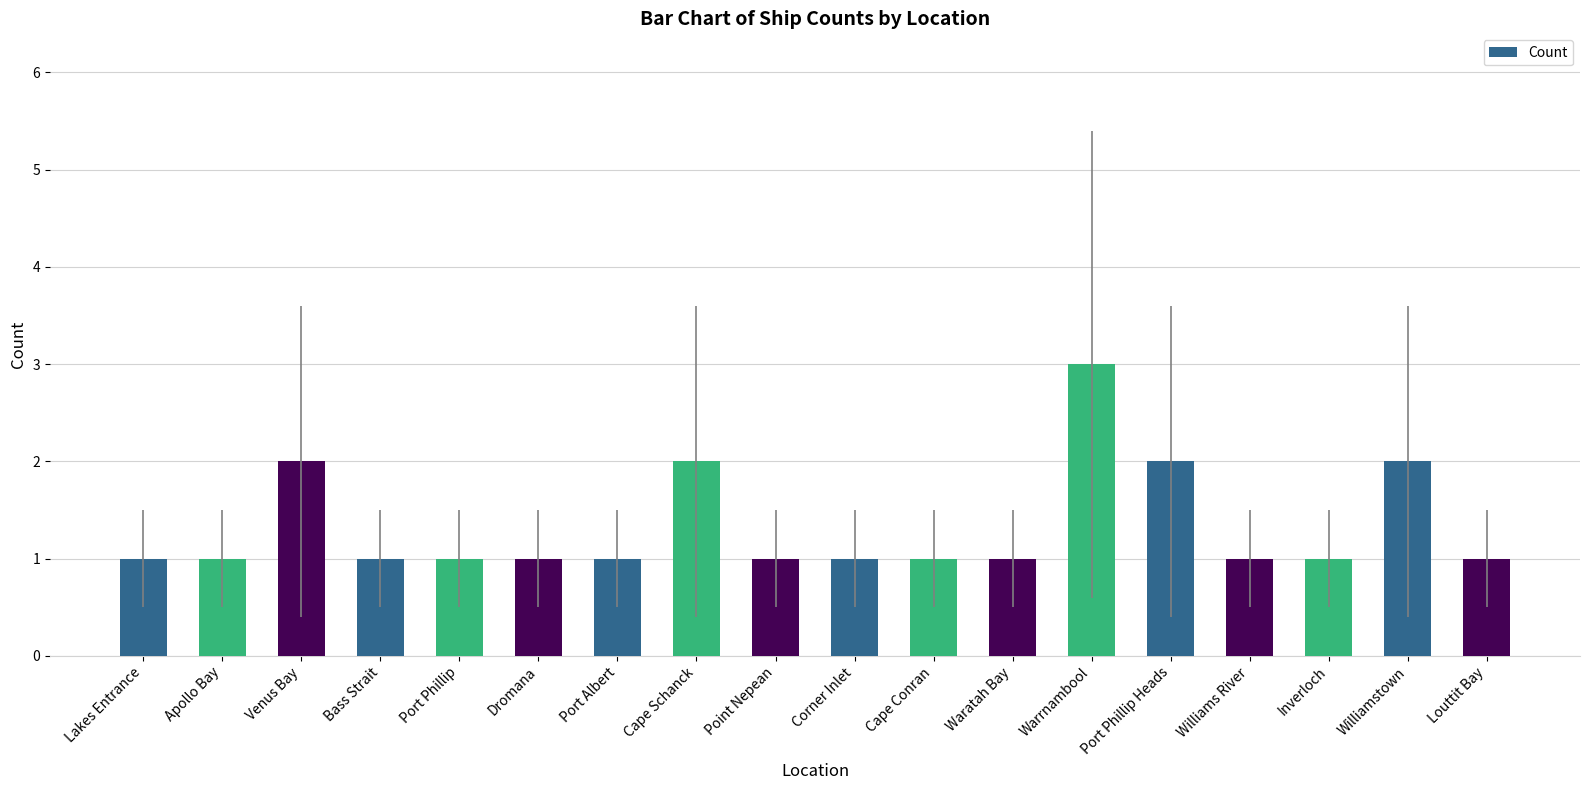

What is the change in value from Corner Inlet to Warrnambool?

+2